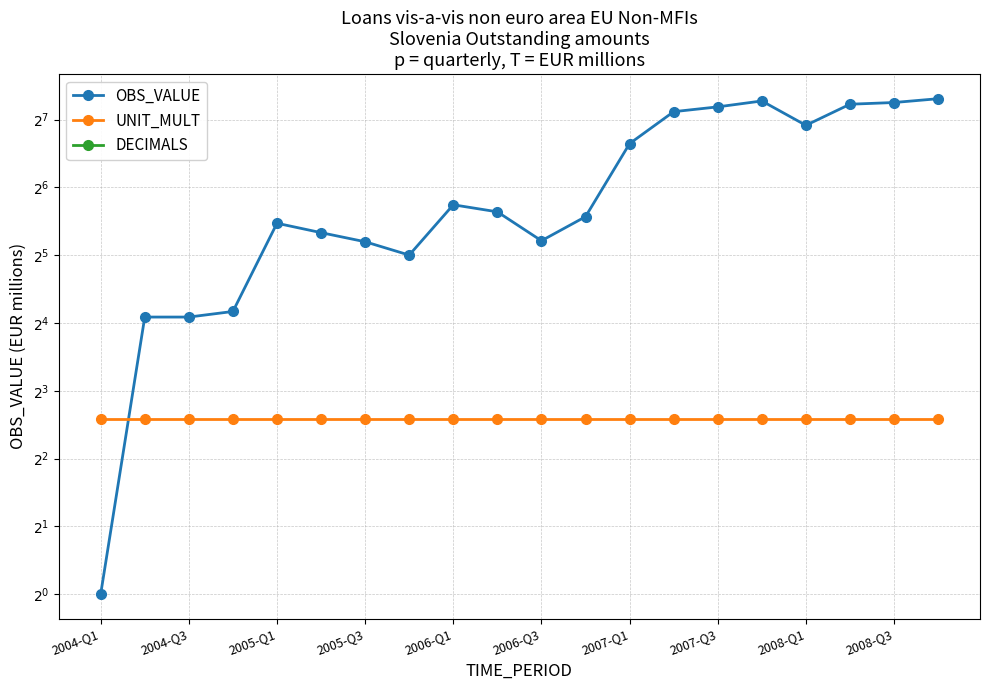

Rank the series at 2006-Q1 from lowest to highest value.

DECIMALS, UNIT_MULT, OBS_VALUE